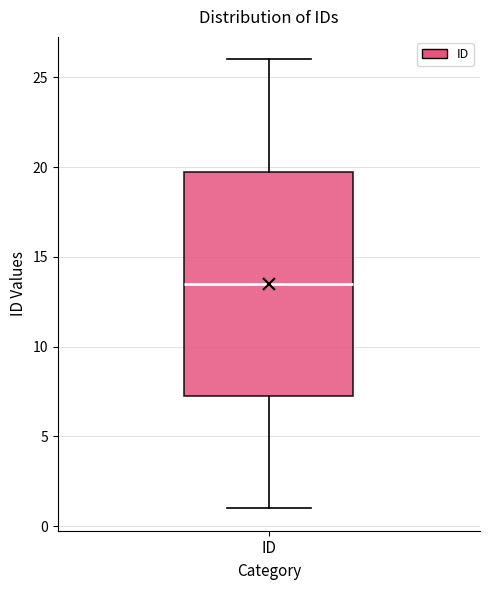

Read this box plot against the y-axis: the position of the median line, the range covered by the box, and the ends of both whiskers. The values are not printed on the chart, so give them approximately, as read against the axis.

median 13.5, box 7.5 to 20.0, whiskers 1.0 to 26.0